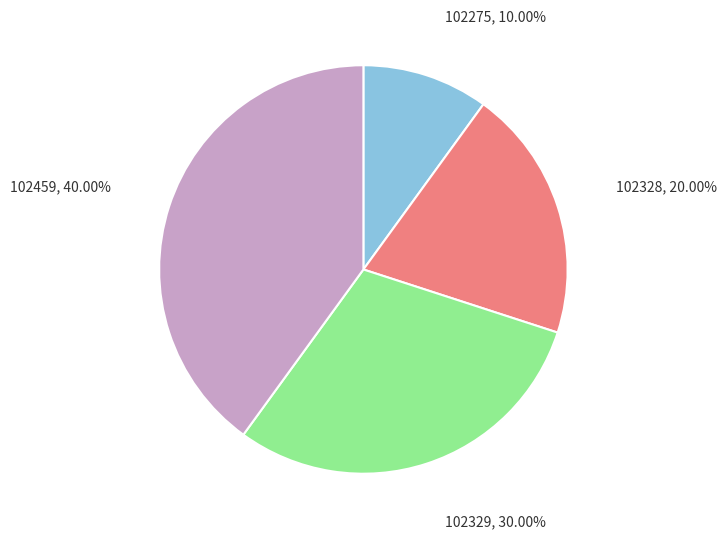

Is there any slice that represents more than half of the pie?

No